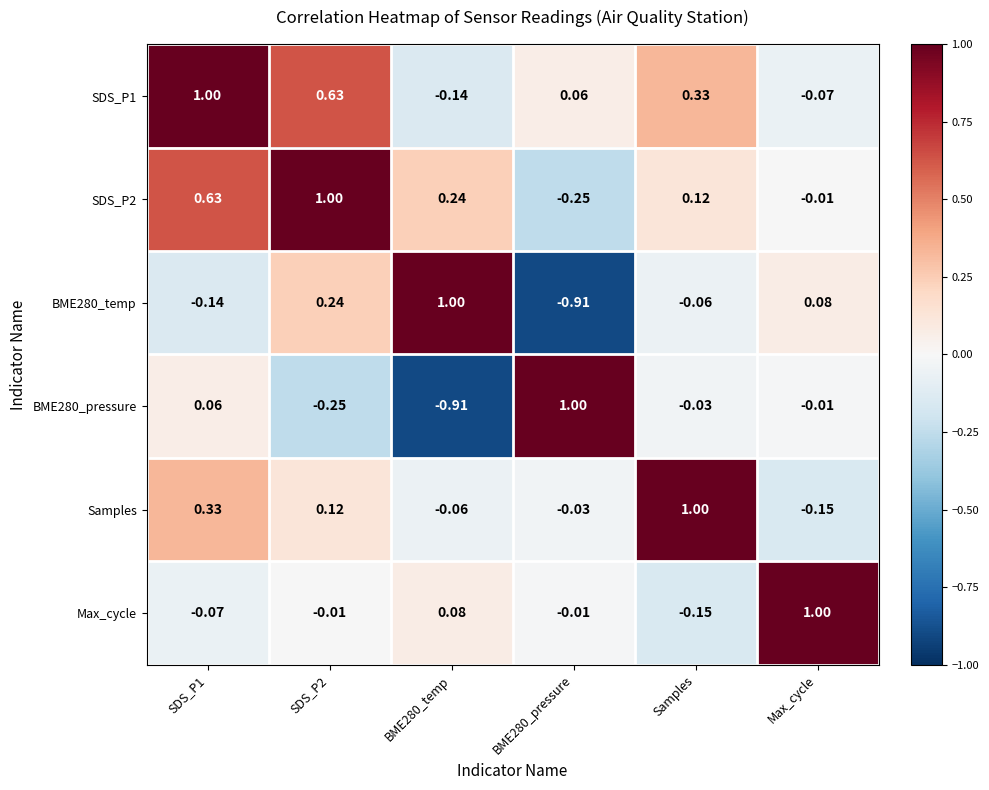

At which label is SDS_P2 closest to 0?

Max_cycle